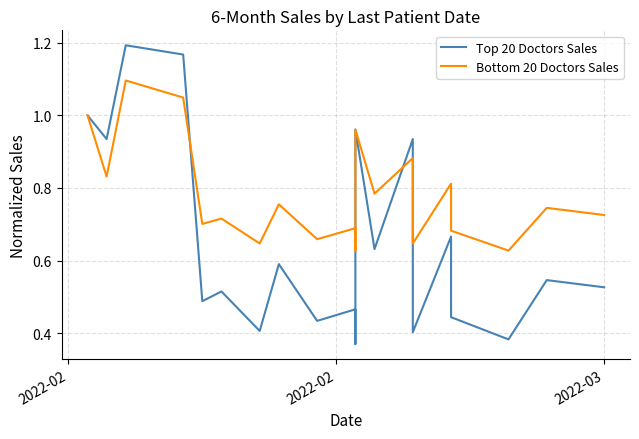

How many series are shown in this chart?

2